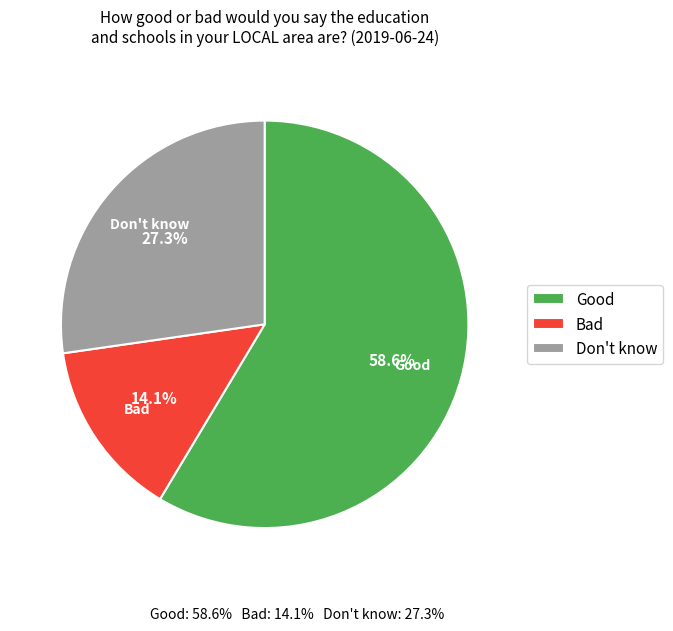

How many slices are in this pie chart?

3